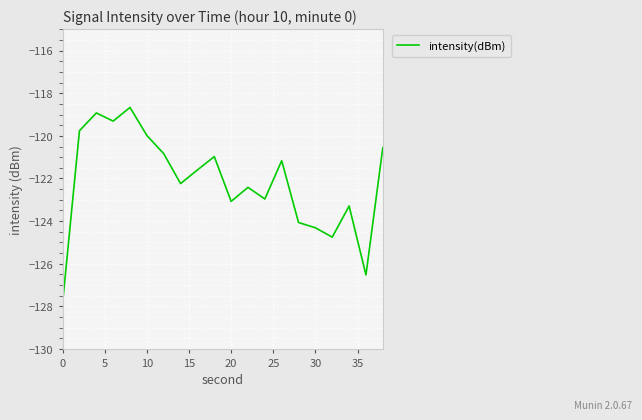

What is the smallest value displayed?

-127.8